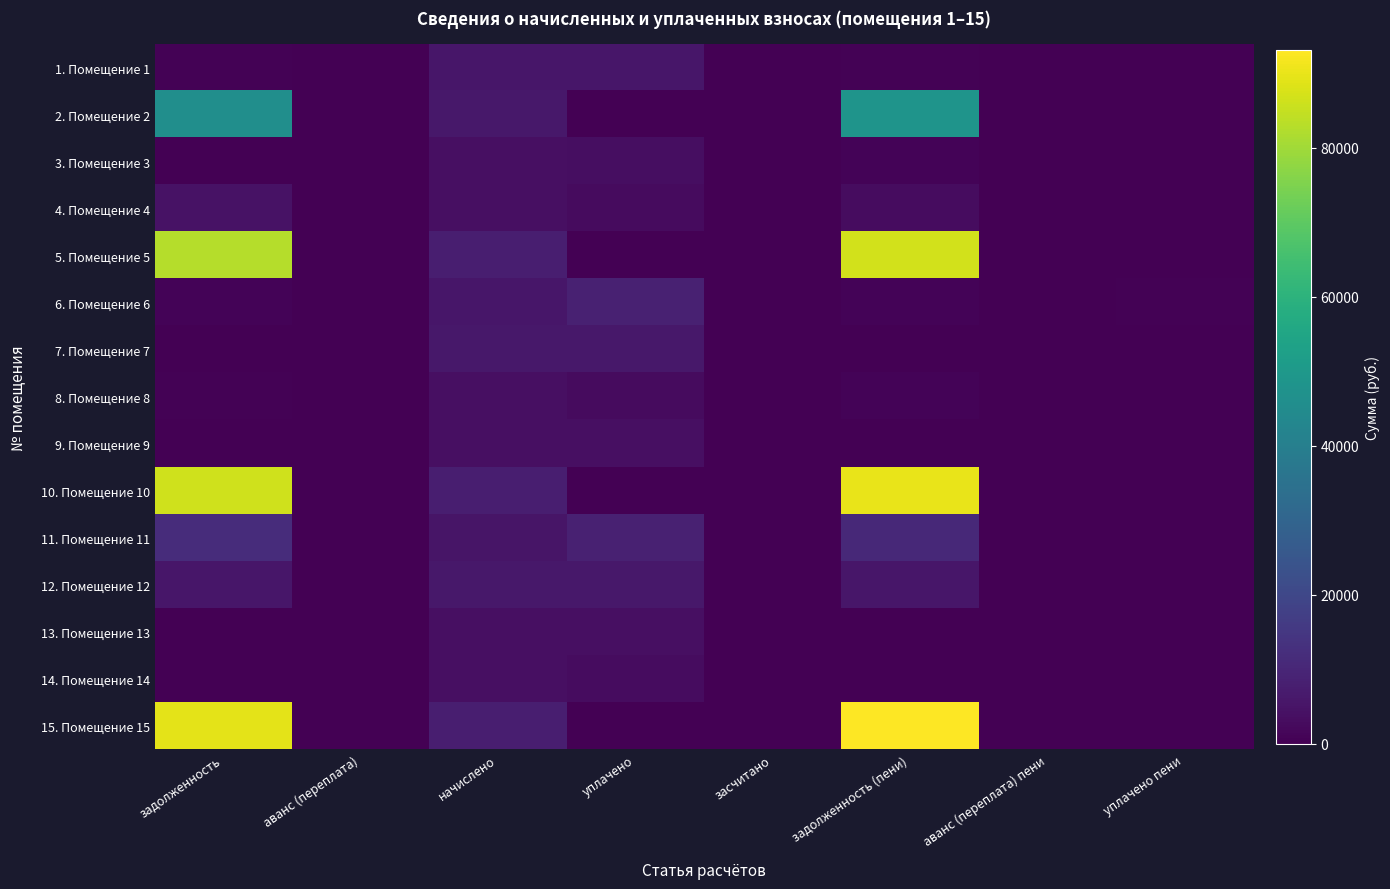

Rank the series at задолженность from highest to lowest value.

15. Помещение 15, 10. Помещение 10, 5. Помещение 5, 2. Помещение 2, 11. Помещение 11, 12. Помещение 12, 4. Помещение 4, 6. Помещение 6, 8. Помещение 8, 1. Помещение 1, 13. Помещение 13, 9. Помещение 9, 14. Помещение 14, 3. Помещение 3, 7. Помещение 7